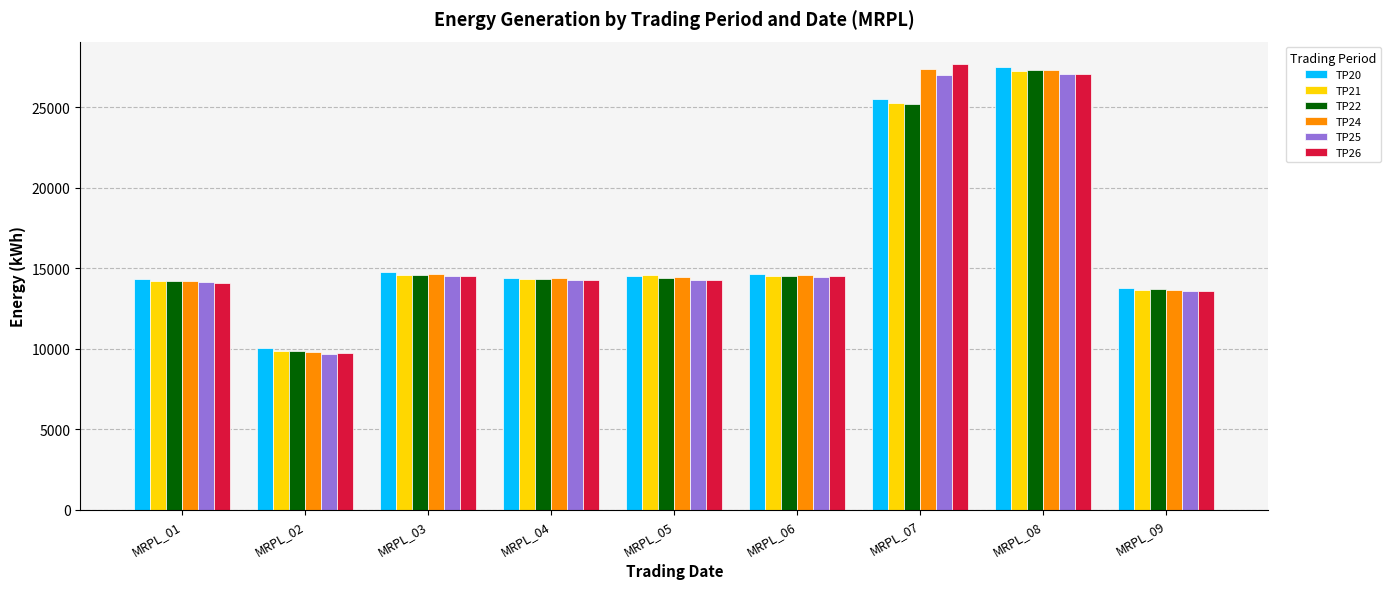

How many data points does each series have?

9